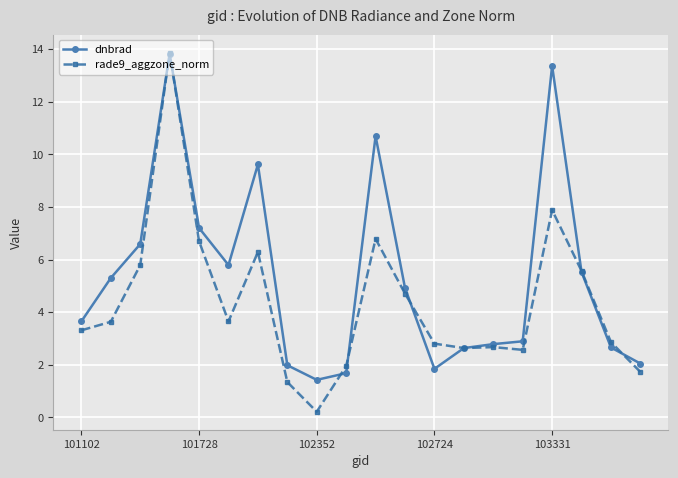

Which series has the largest total across all categories?

dnbrad